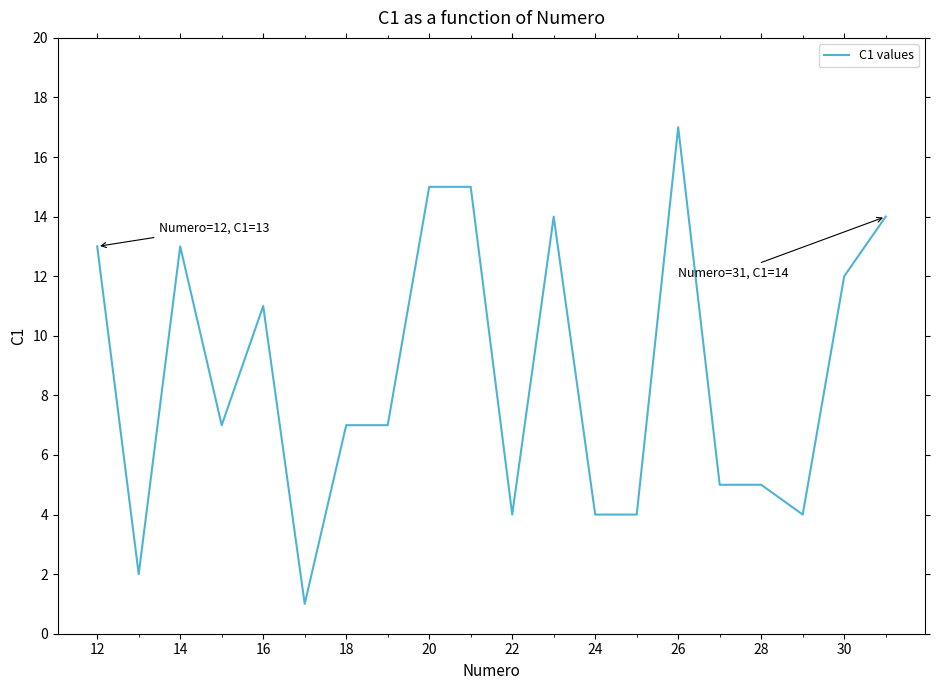

What is the greatest value displayed?

17